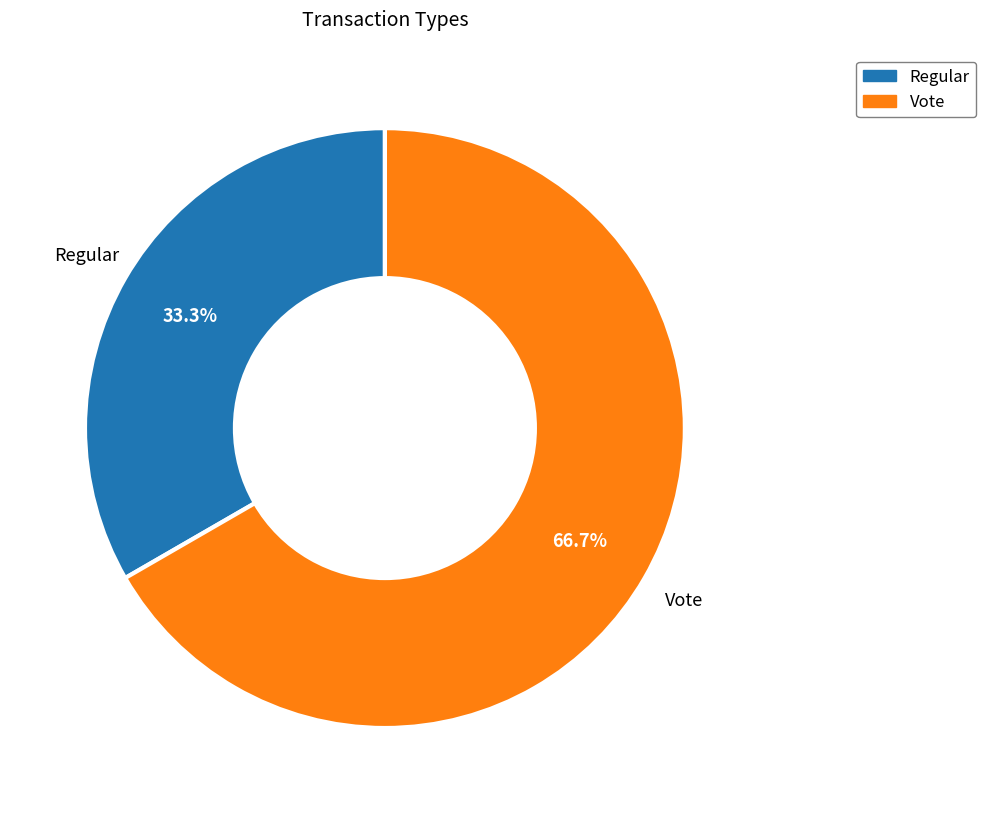

What is the majority slice?

Vote